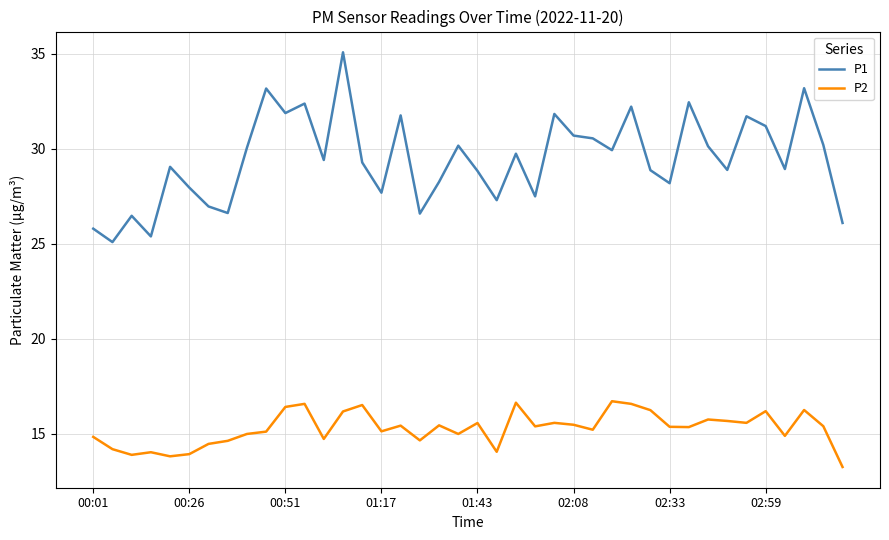

Which series has the largest total across all categories?

P1